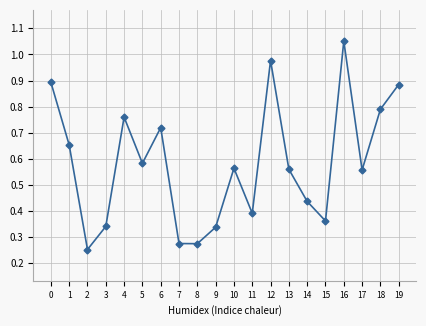

At which category does the data reach its first local peak?

4